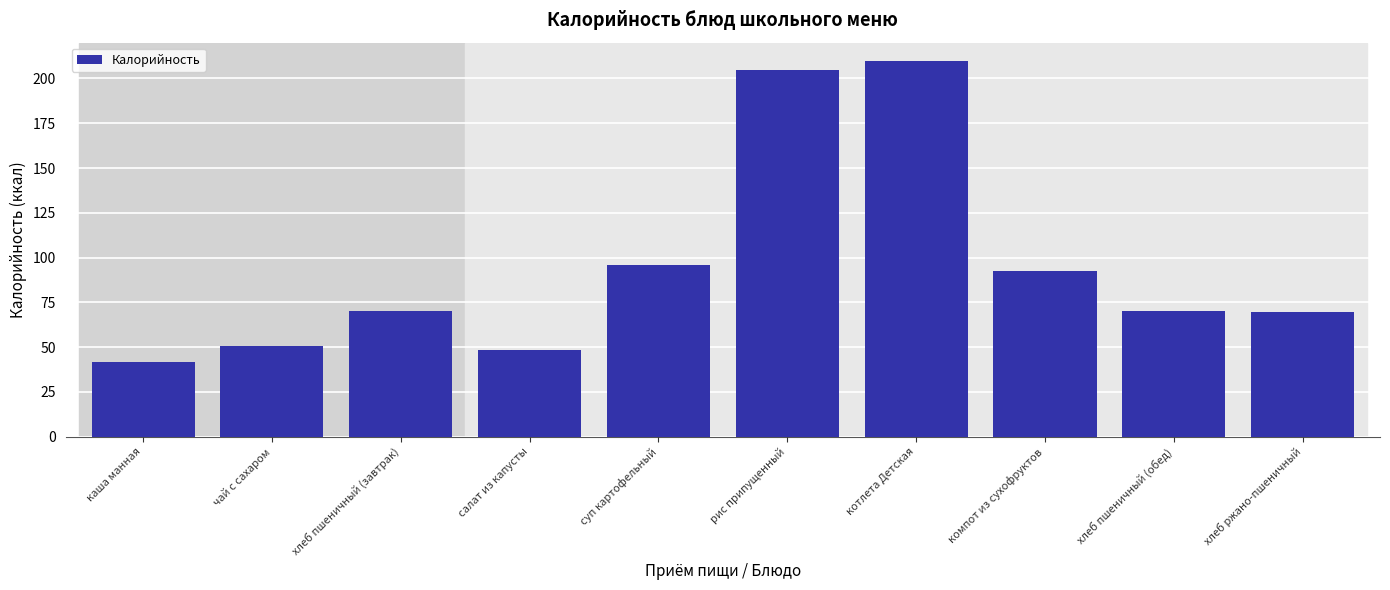

Which category has the highest value across all series?

котлета Детская